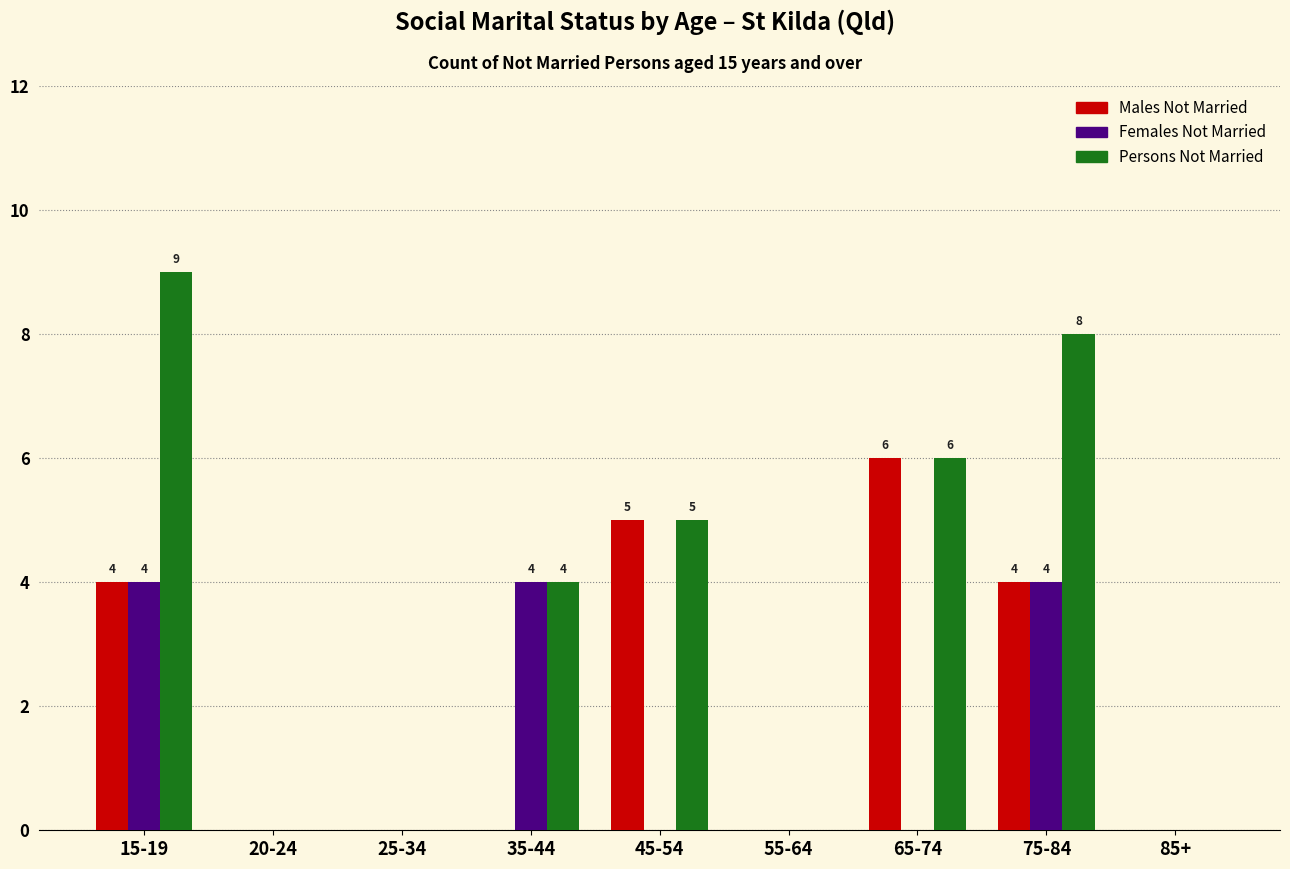

Reading left to right, what are all the values shown in this chart?

Males Not Married: 15-19=4	20-24=0	25-34=0	35-44=0	45-54=5	55-64=0	65-74=6	75-84=4	85+=0
Females Not Married: 15-19=4	20-24=0	25-34=0	35-44=4	45-54=0	55-64=0	65-74=0	75-84=4	85+=0
Persons Not Married: 15-19=9	20-24=0	25-34=0	35-44=4	45-54=5	55-64=0	65-74=6	75-84=8	85+=0